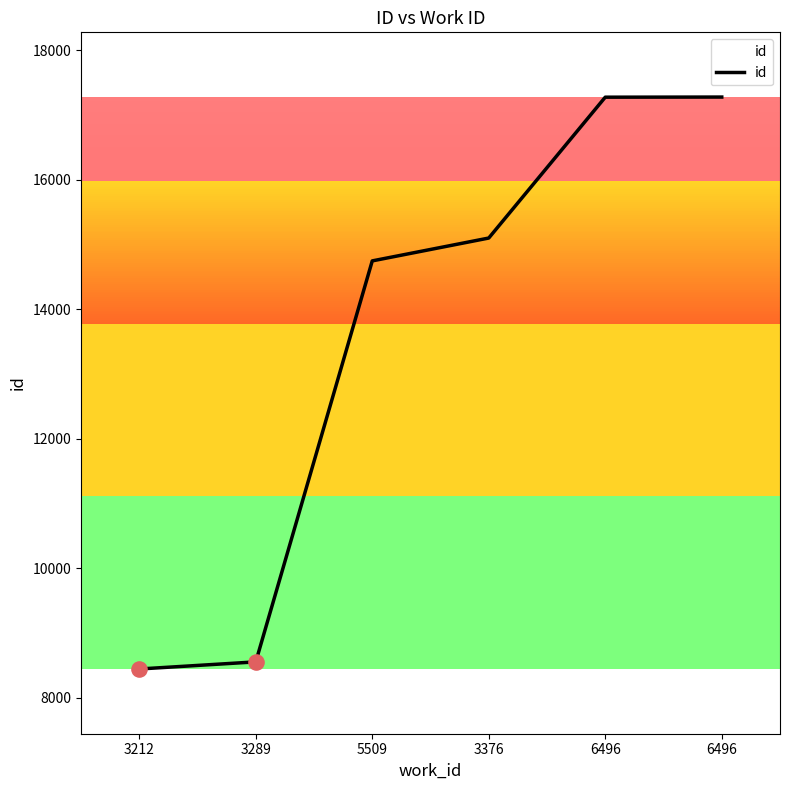

Which has a higher value, 3376 or 6496?

6496